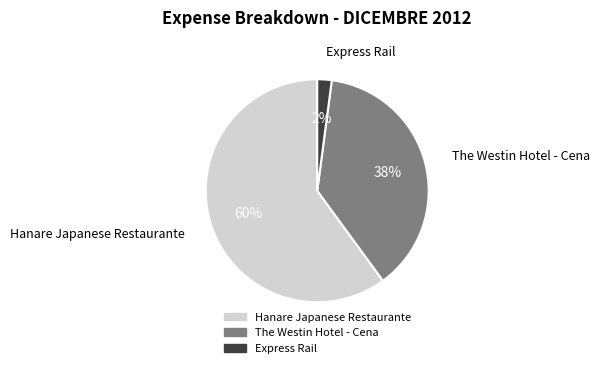

How many segments does this pie chart have?

3